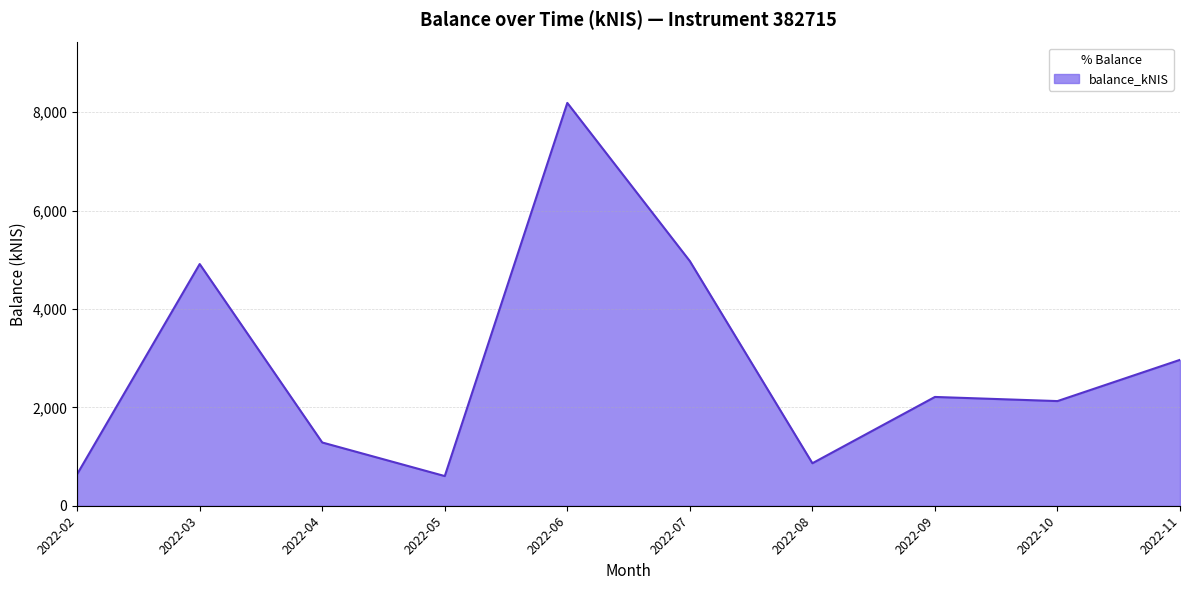

What is the difference between the maximum and minimum values?

7586.7